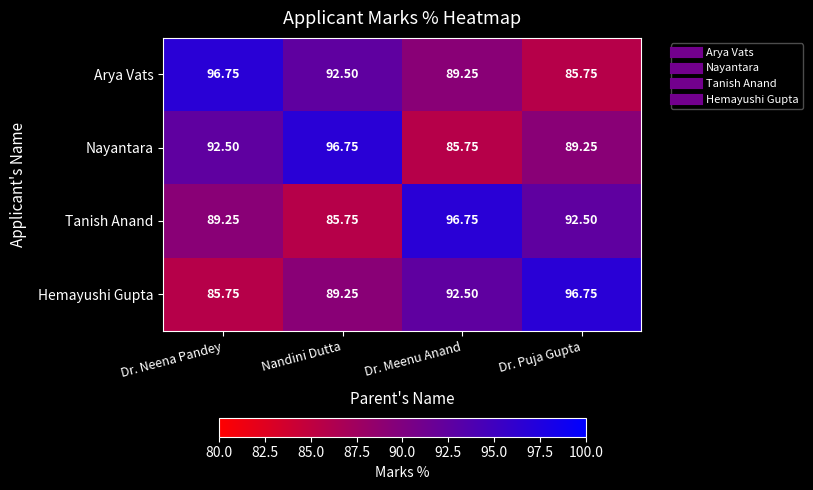

Rank the series at Nandini Dutta from lowest to highest value.

Tanish Anand, Hemayushi Gupta, Arya Vats, Nayantara